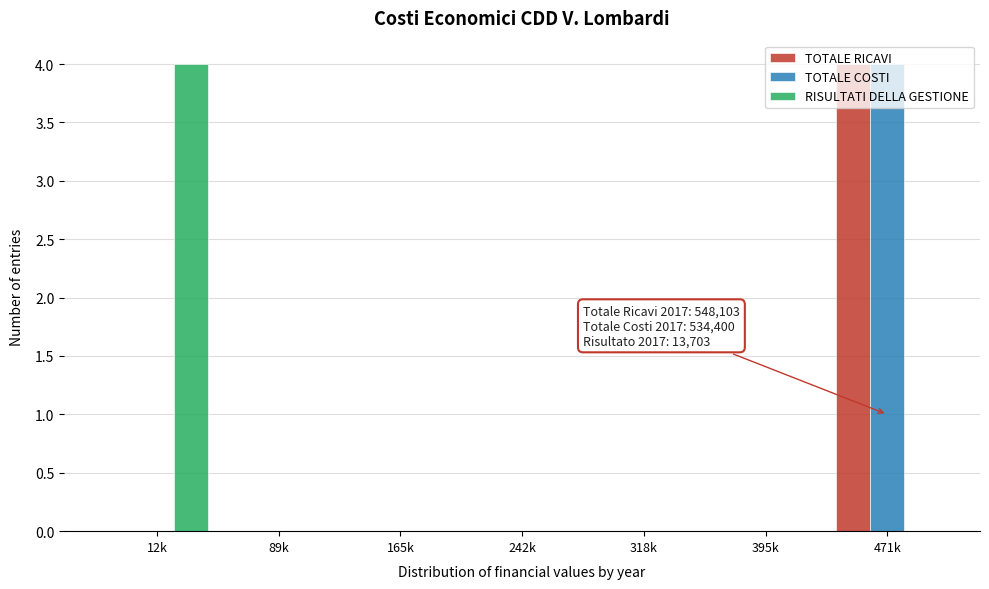

Is the value of RISULTATI DELLA GESTIONE at 318k greater than the value of TOTALE RICAVI at 471k?

No